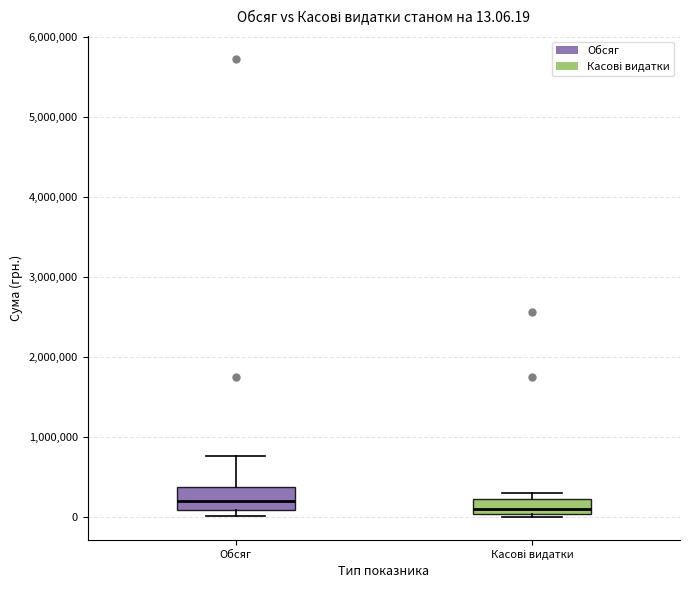

Comparing the boxes themselves (not the whiskers), which one is the tallest?

Обсяг